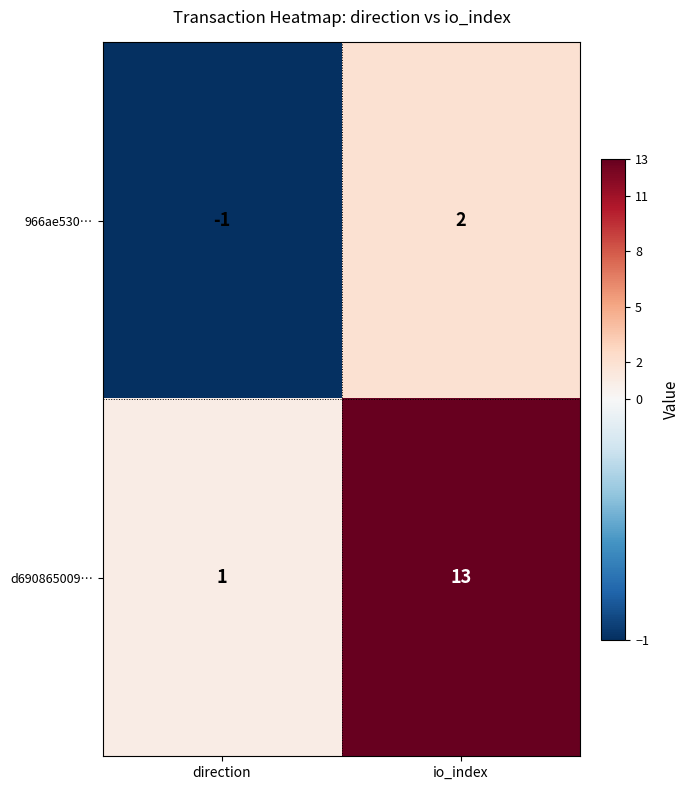

At which label is d690865009… closest to 7?

direction